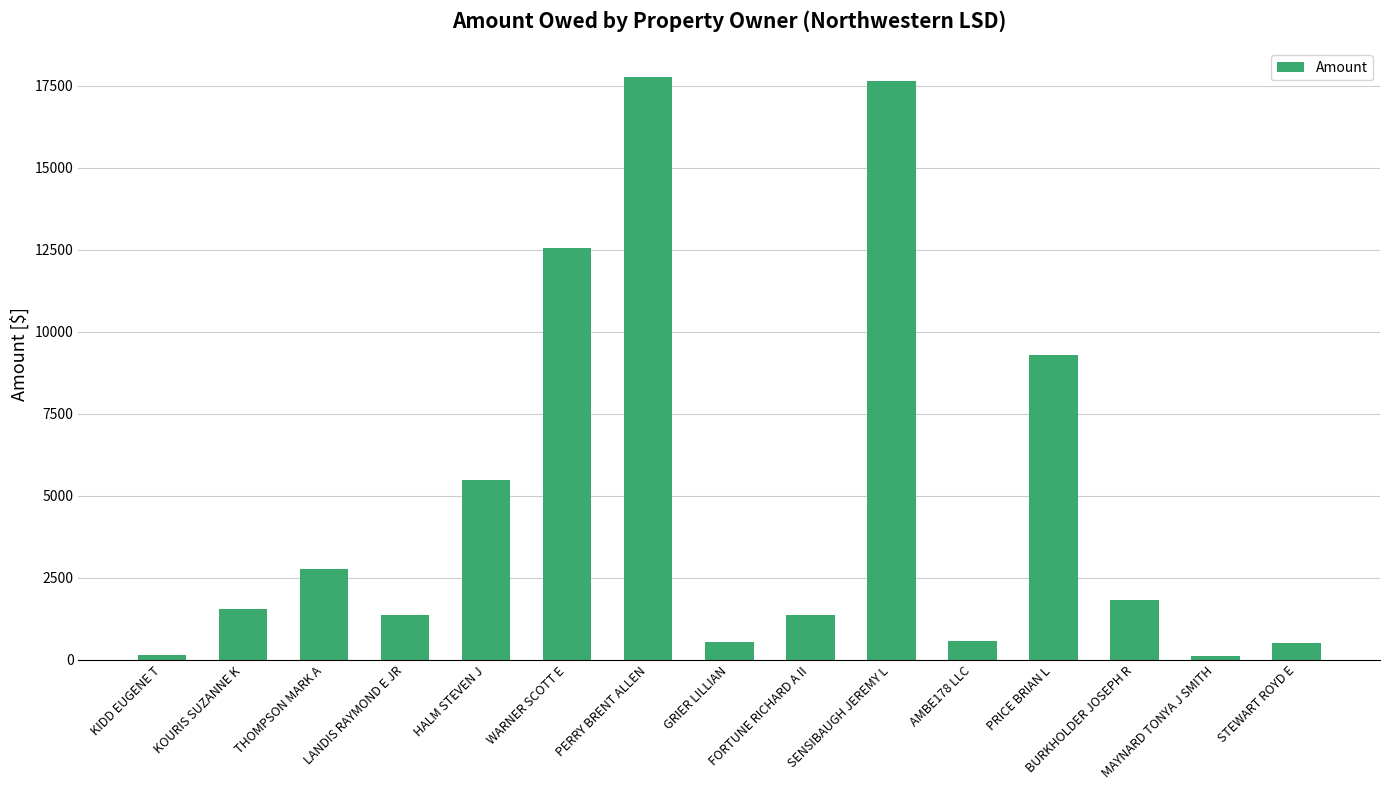

Count the number of data series in this chart.

1